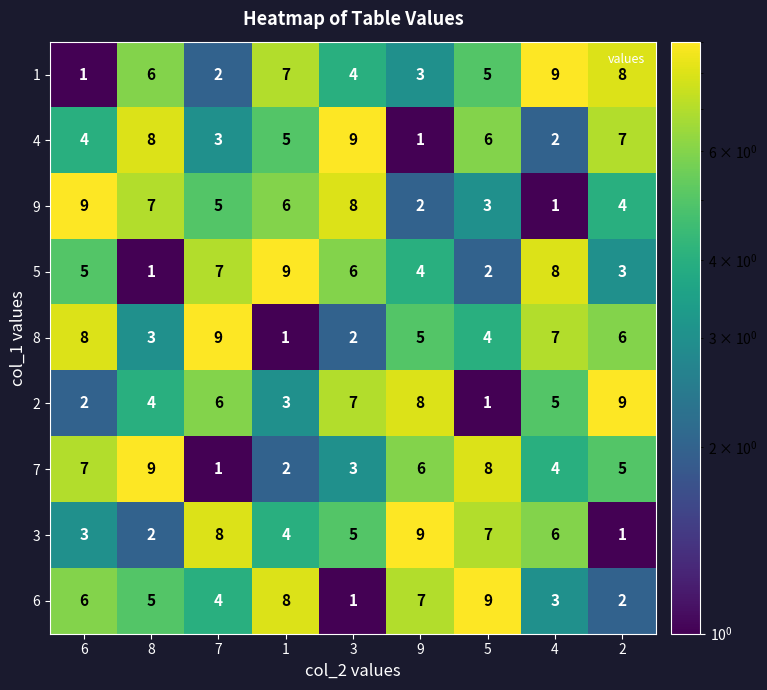

Is it true that 5 equals 1 at 9?

False